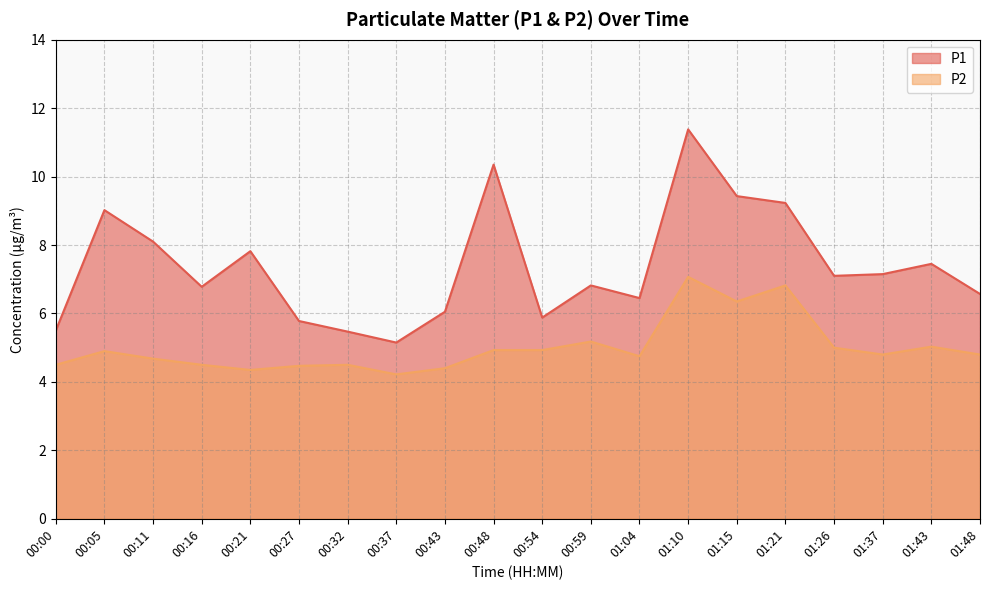

In P2, how many points are lower than both neighbors (excluding endpoints)?

5